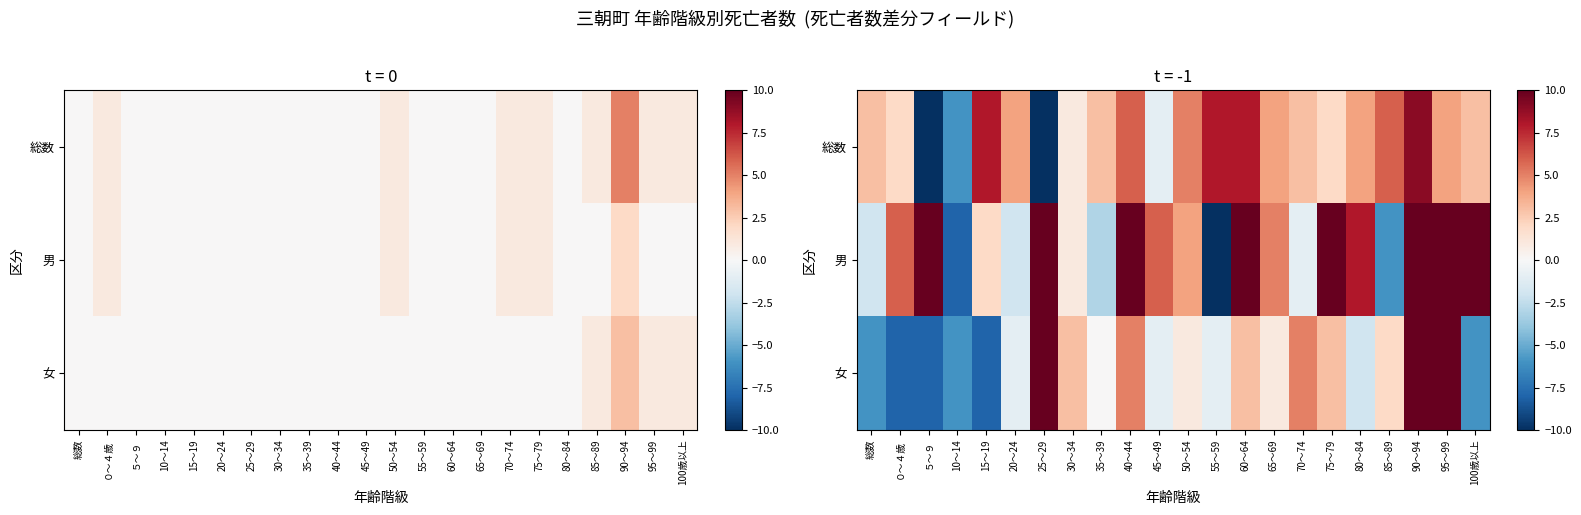

List the series in order of their peak value, highest first.

女, 男, 総数